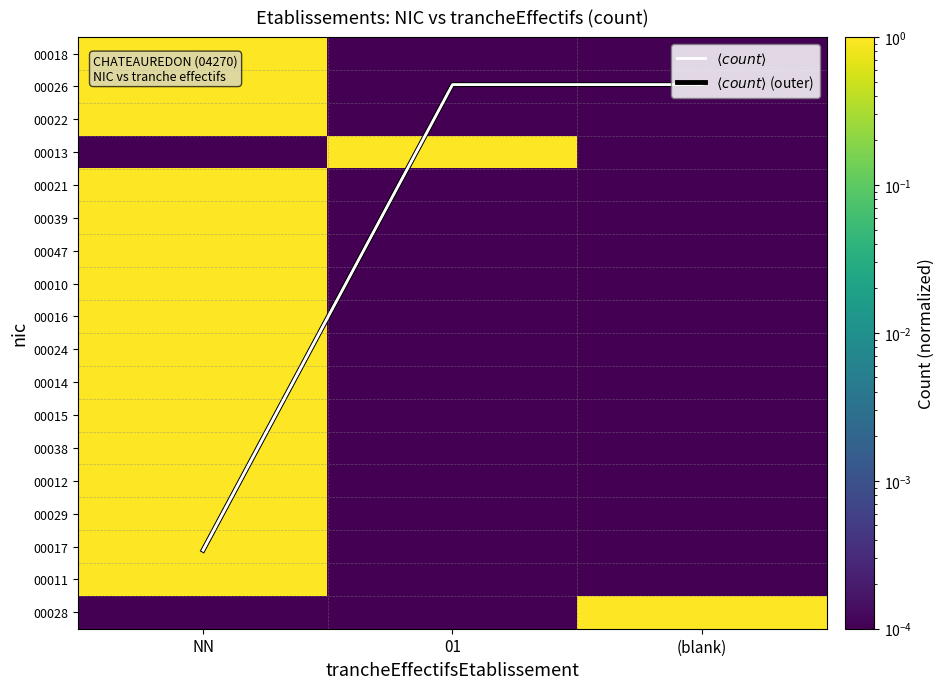

Which category has the lowest value in the 00039 series?

01